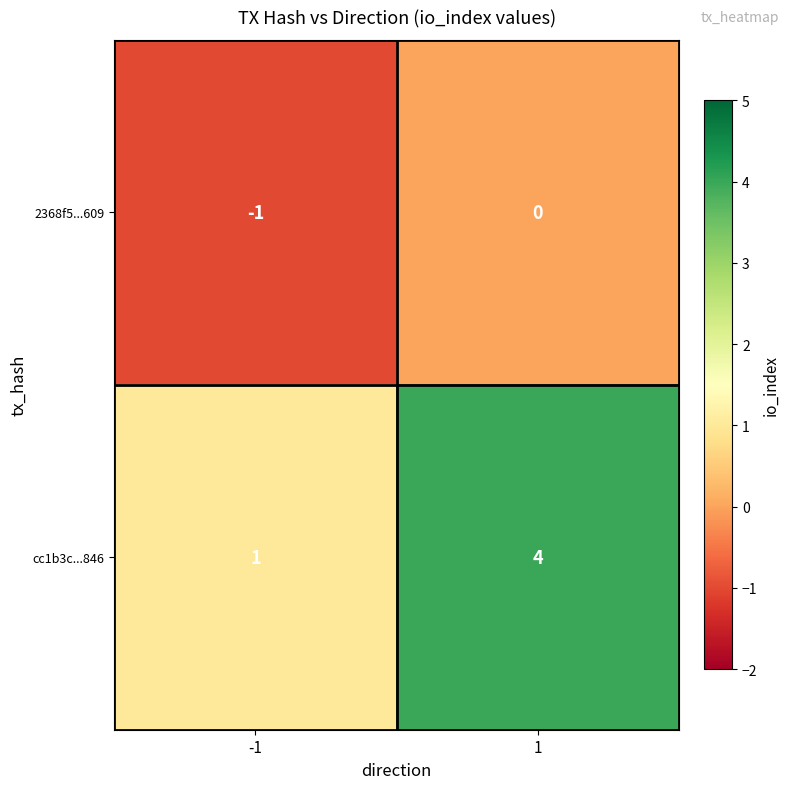

Reading left to right, what are all the values shown in this chart?

2368f5...609: -1	0
cc1b3c...846: 1	4